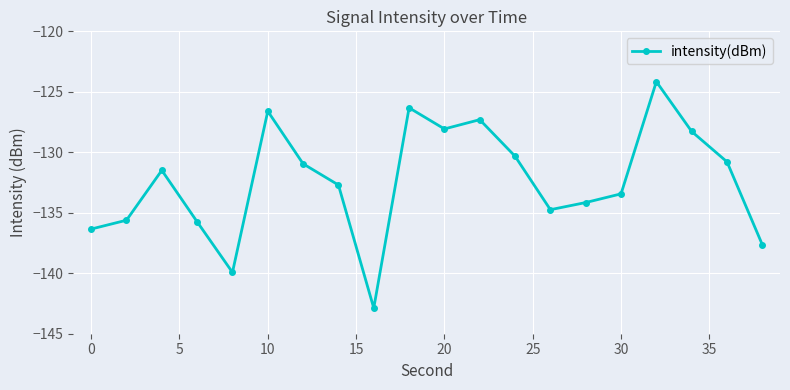

How many series are shown in this chart?

1